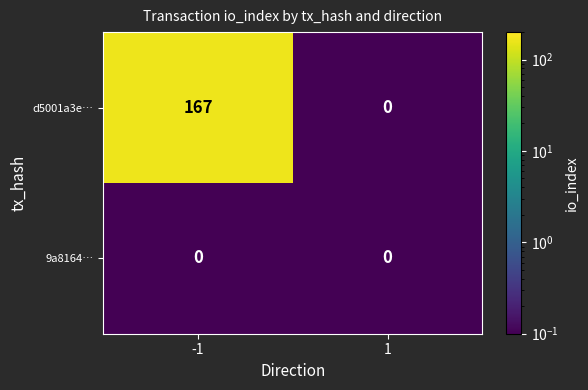

The value of d5001a3e… at -1 is 230. True or false?

False